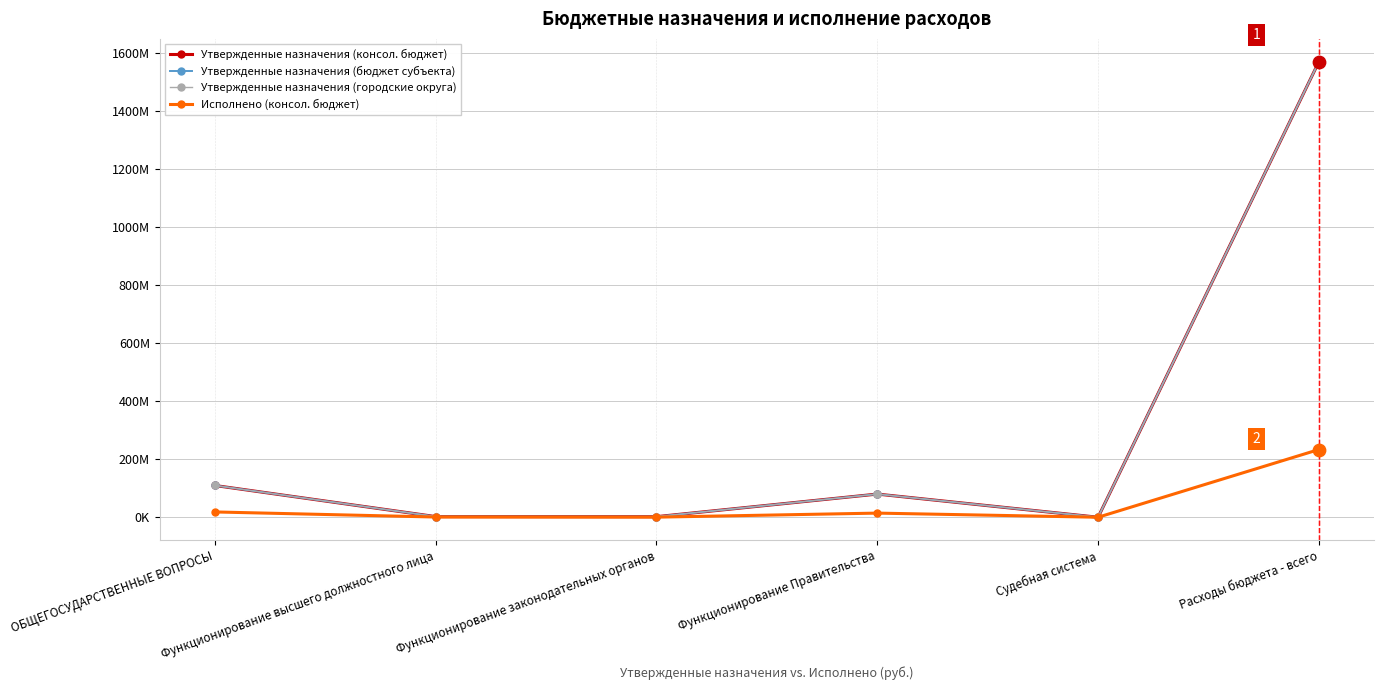

Does the chart have visible grid lines?

Yes